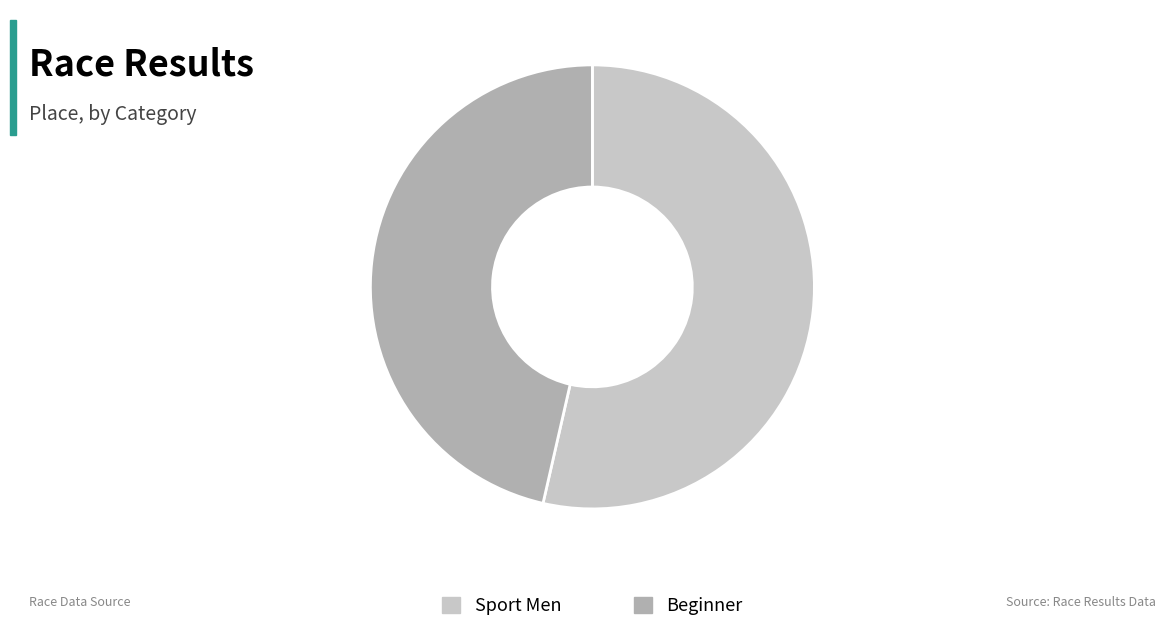

Does Beginner represent more than half of the total?

No